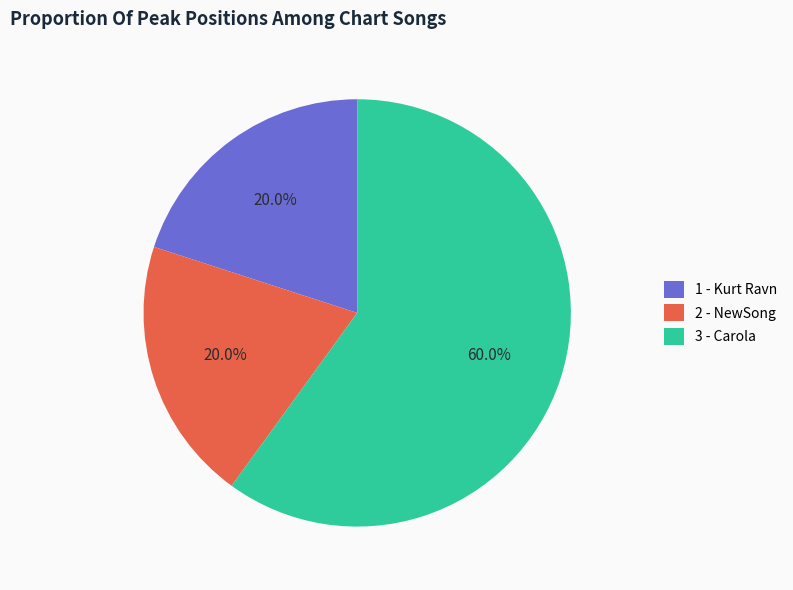

The 3 - Carola slice represents 60% of the pie. True or false?

True